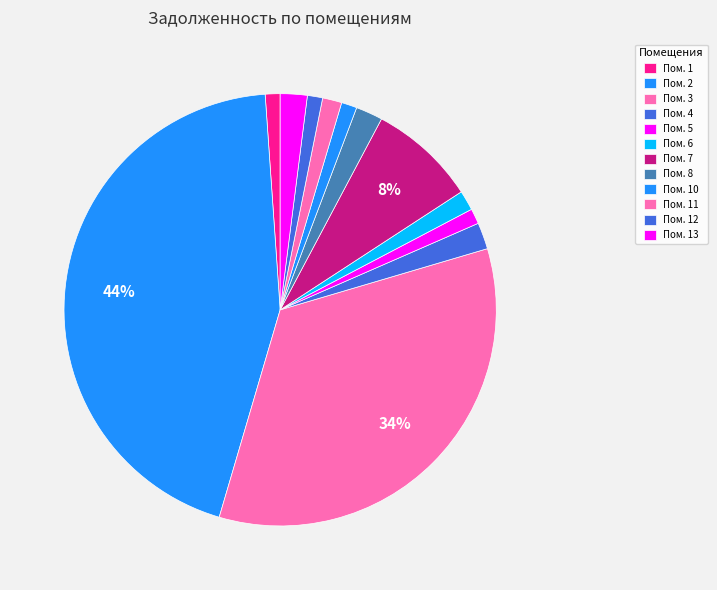

What is the largest slice in the pie chart?

2